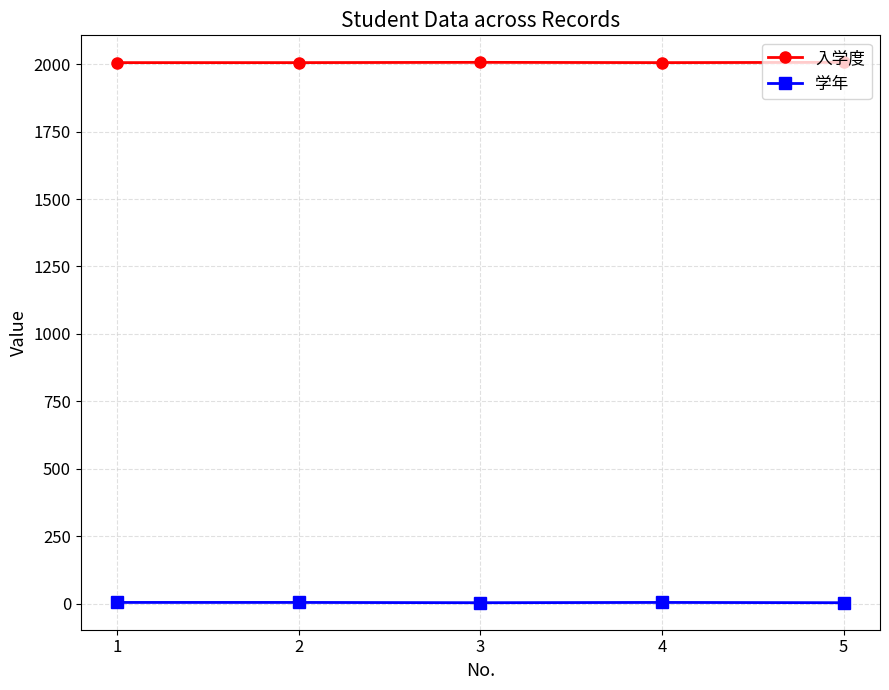

Is the value of 学年 at 3 greater than the value of 入学度 at 2?

No